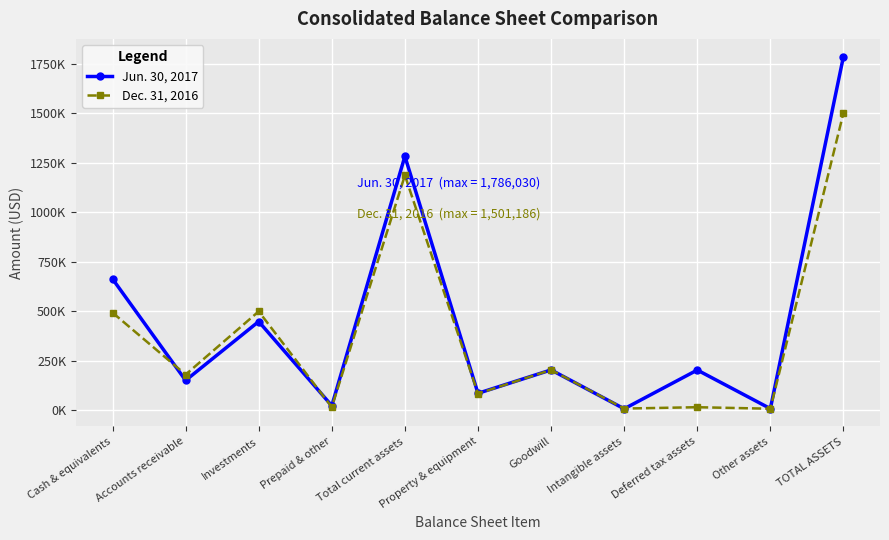

Does the chart have visible grid lines?

Yes